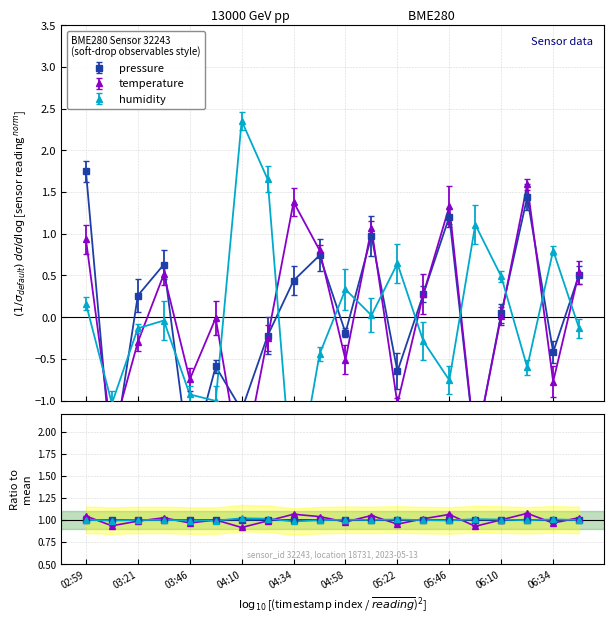

What value does the pressure series have at 04:58?

-0.2